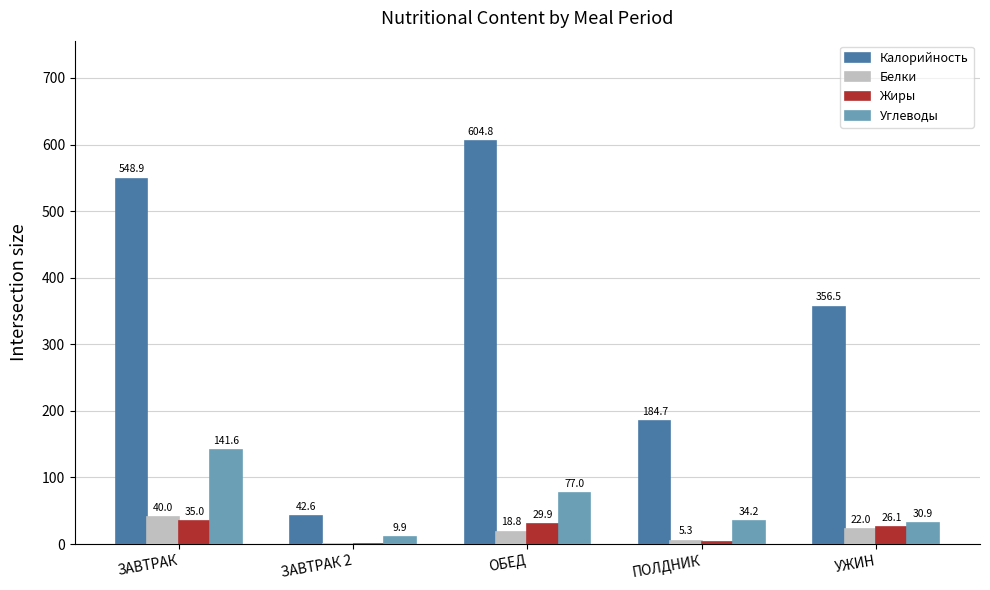

What is the difference between the Калорийность values at ЗАВТРАК 2 and ПОЛДНИК?

142.0